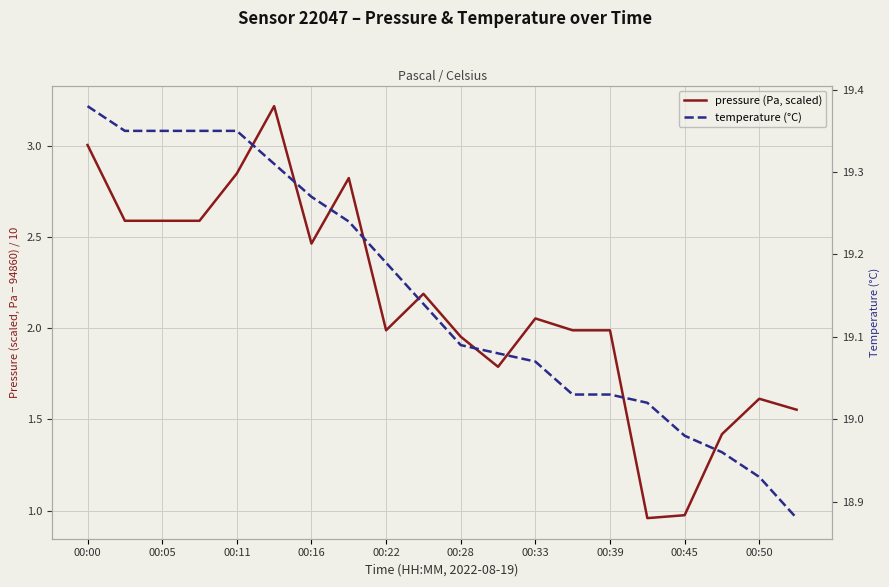

True or false: pressure (Pa, scaled) and temperature (°C) intersect in this chart.

False